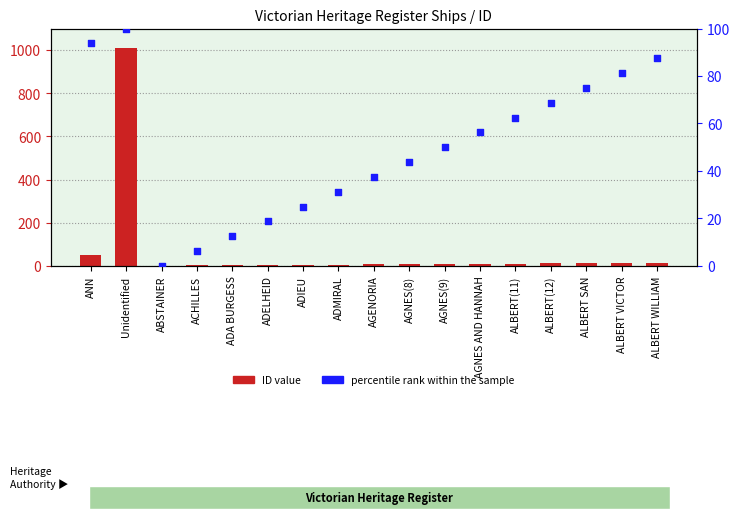

At how many categories does at least one series exceed 823?

1